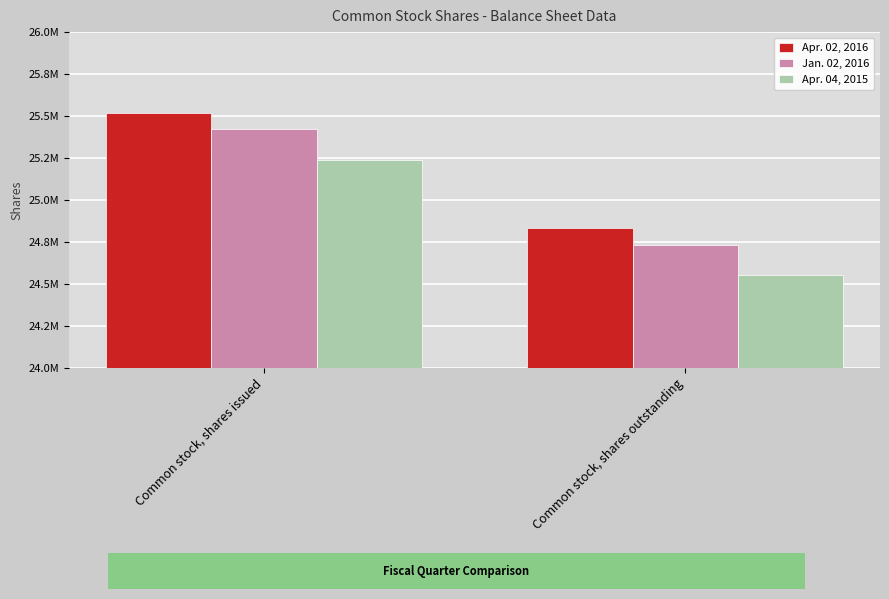

What are all the series names shown in the legend?

Apr. 02, 2016, Jan. 02, 2016, Apr. 04, 2015